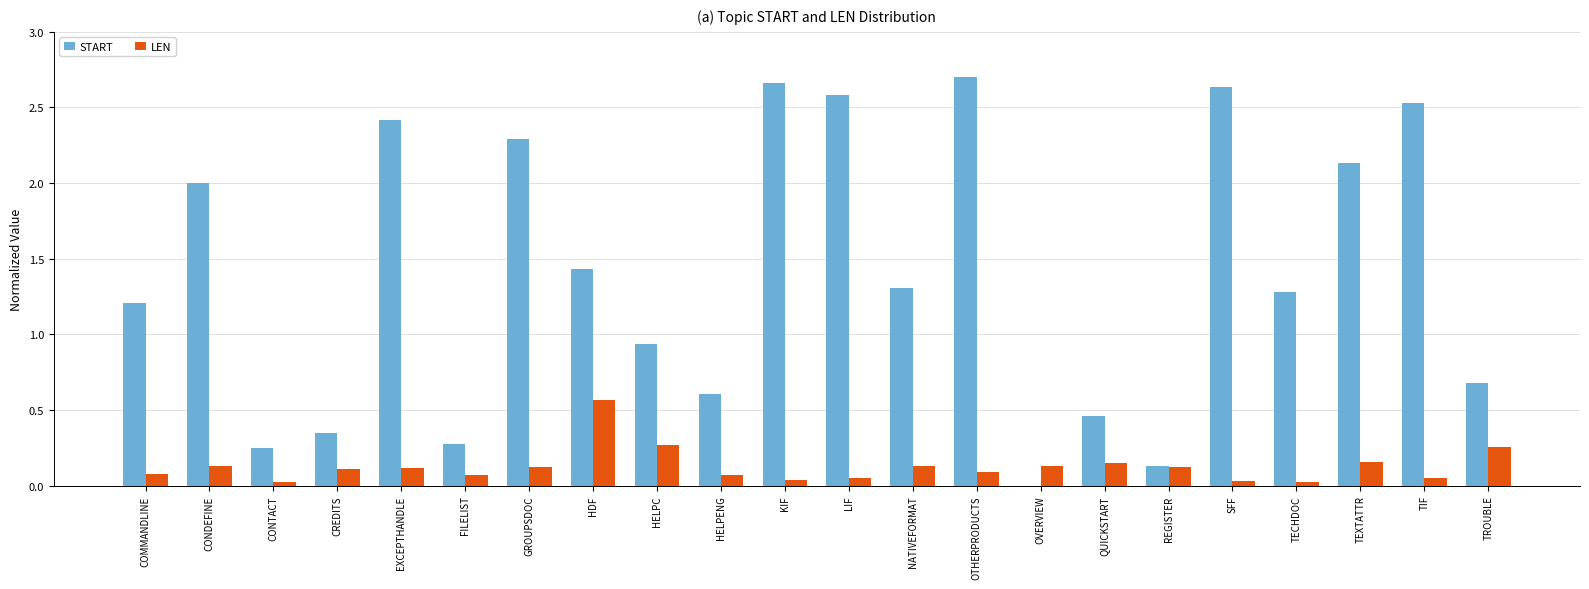

Which series has the largest total across all categories?

START